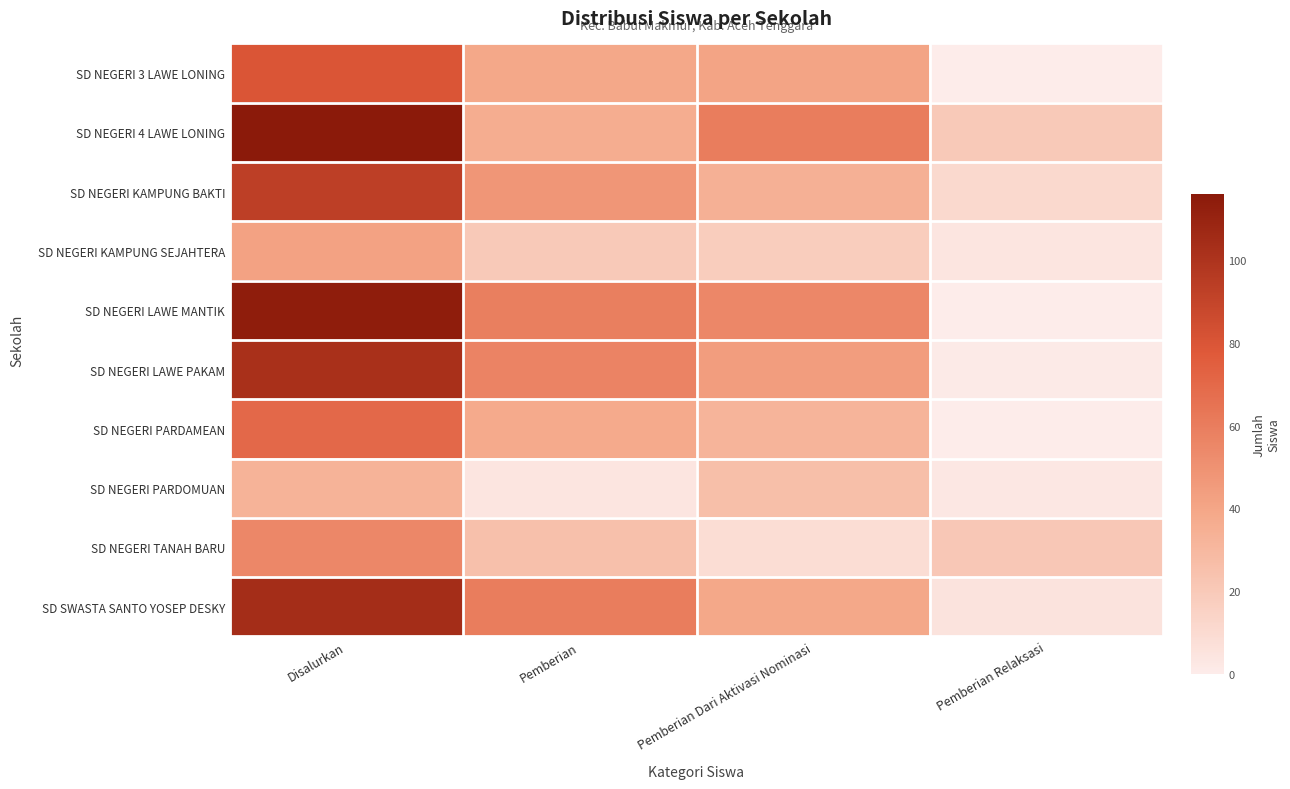

Reading left to right, list all the values displayed in this chart.

SD NEGERI 3 LAWE LONING: Disalurkan=80	Pemberian=39	Pemberian Dari Aktivasi Nominasi=41	Pemberian Relaksasi=0
SD NEGERI 4 LAWE LONING: Disalurkan=116	Pemberian=36	Pemberian Dari Aktivasi Nominasi=60	Pemberian Relaksasi=20
SD NEGERI KAMPUNG BAKTI: Disalurkan=93	Pemberian=48	Pemberian Dari Aktivasi Nominasi=34	Pemberian Relaksasi=11
SD NEGERI KAMPUNG SEJAHTERA: Disalurkan=42	Pemberian=20	Pemberian Dari Aktivasi Nominasi=18	Pemberian Relaksasi=4
SD NEGERI LAWE MANTIK: Disalurkan=114	Pemberian=59	Pemberian Dari Aktivasi Nominasi=55	Pemberian Relaksasi=0
SD NEGERI LAWE PAKAM: Disalurkan=102	Pemberian=57	Pemberian Dari Aktivasi Nominasi=44	Pemberian Relaksasi=1
SD NEGERI PARDAMEAN: Disalurkan=70	Pemberian=38	Pemberian Dari Aktivasi Nominasi=32	Pemberian Relaksasi=0
SD NEGERI PARDOMUAN: Disalurkan=33	Pemberian=4	Pemberian Dari Aktivasi Nominasi=26	Pemberian Relaksasi=3
SD NEGERI TANAH BARU: Disalurkan=55	Pemberian=25	Pemberian Dari Aktivasi Nominasi=9	Pemberian Relaksasi=21
SD SWASTA SANTO YOSEP DESKY: Disalurkan=104	Pemberian=60	Pemberian Dari Aktivasi Nominasi=39	Pemberian Relaksasi=5